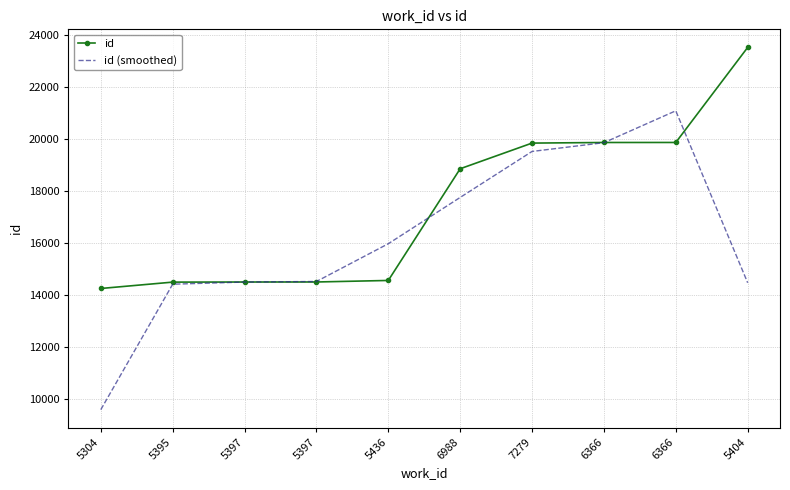

Which category has the highest value in the id (smoothed) series?

6366